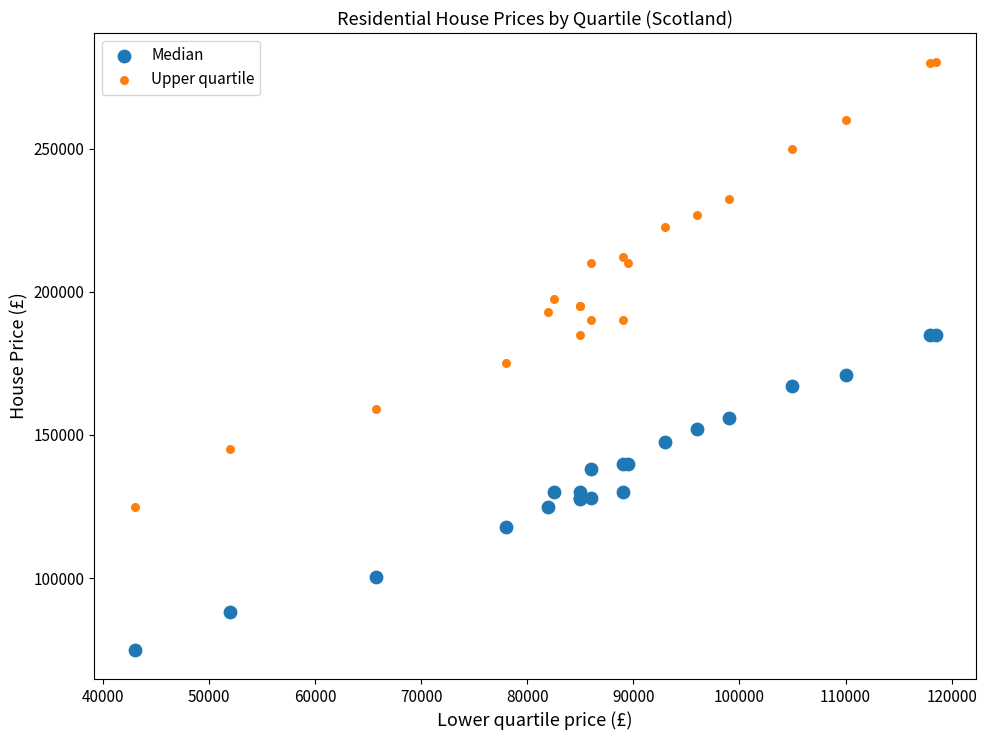

Across all series, what Y value is closest to 177575?

175000